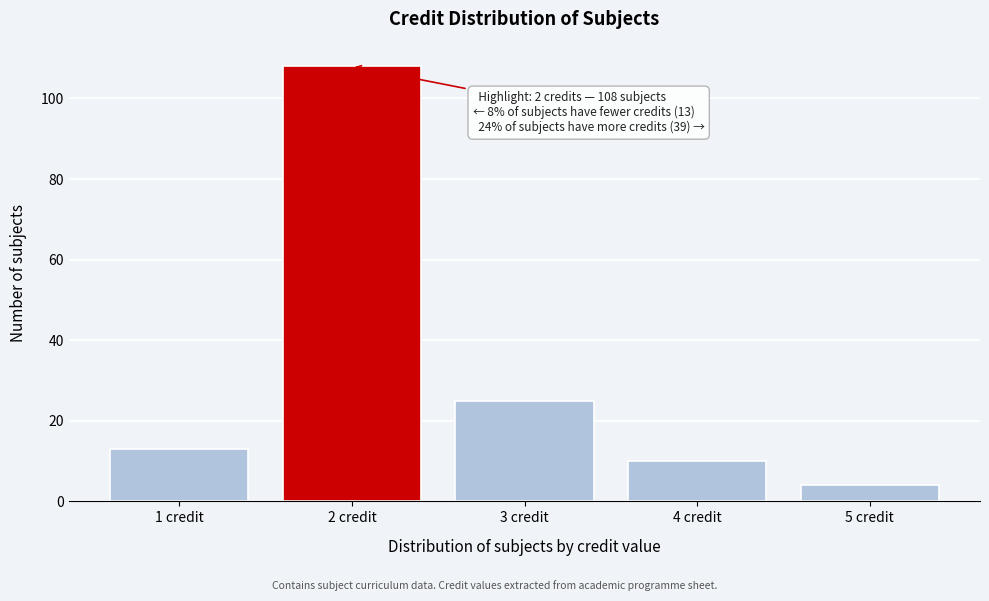

Which range on the x-axis has the tallest bar?

1.5 to 2.5